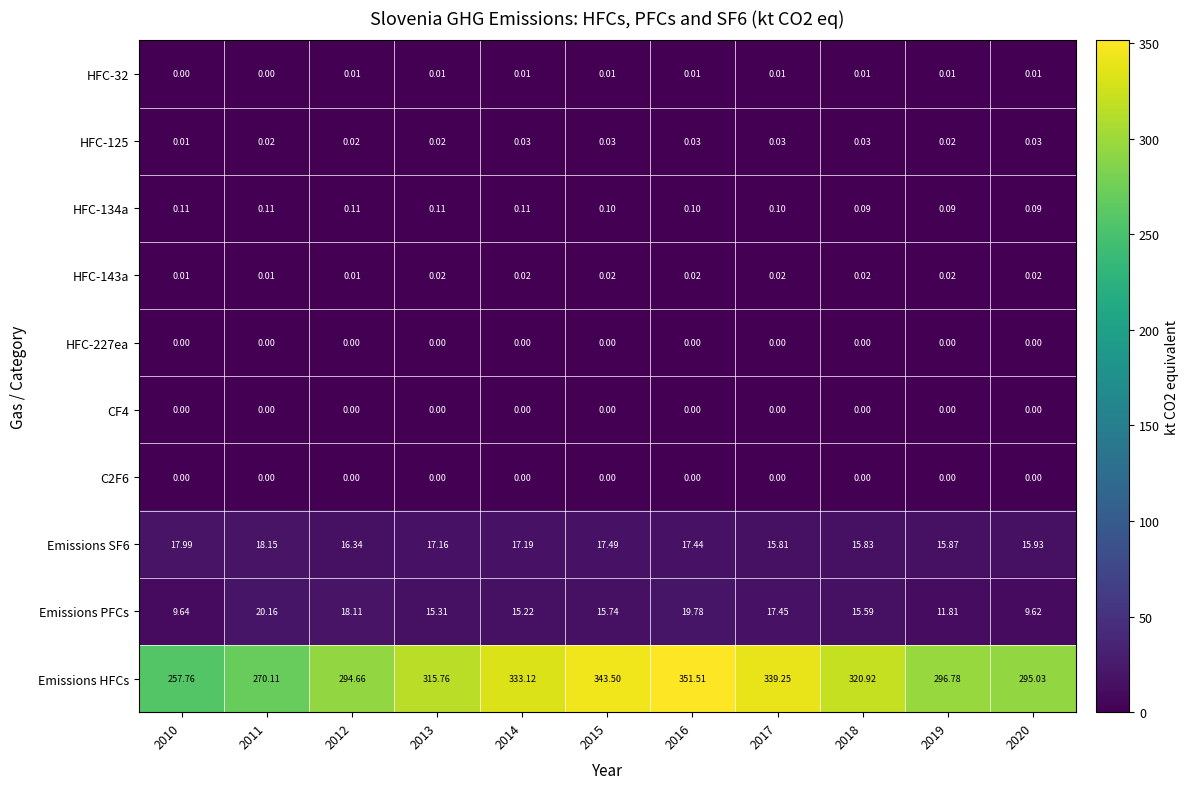

At which category is the sum across all series the highest?

2016